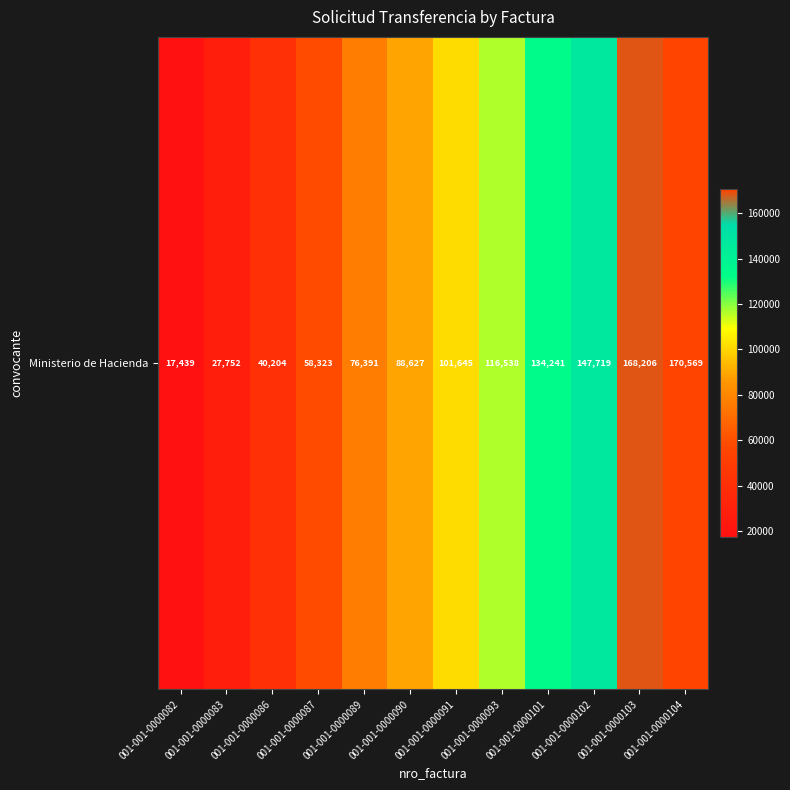

Rank the categories by value from highest to lowest.

001-001-0000104, 001-001-0000103, 001-001-0000102, 001-001-0000101, 001-001-0000093, 001-001-0000091, 001-001-0000090, 001-001-0000089, 001-001-0000087, 001-001-0000086, 001-001-0000083, 001-001-0000082